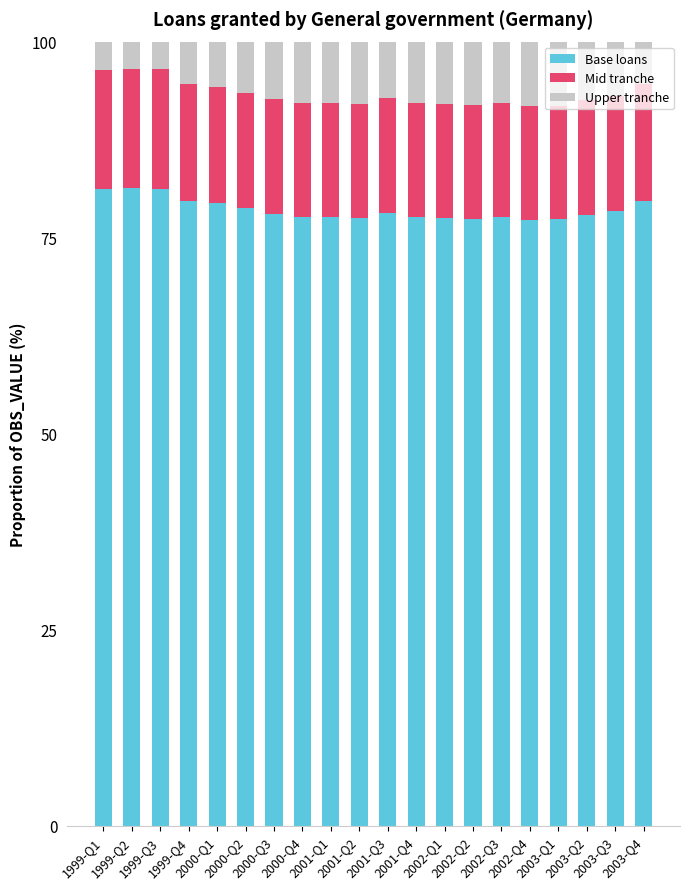

What is the average value of the Base loans series?

78.6